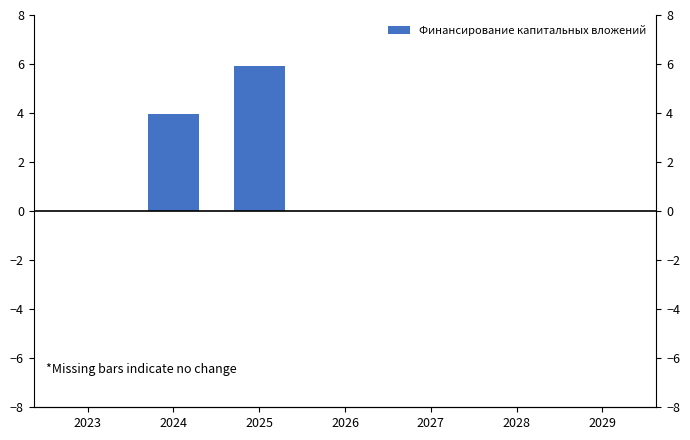

Reading right to left, extract all data points from this chart.

0.0	0.0	0.0	0.0	5.9	4.0	0.0